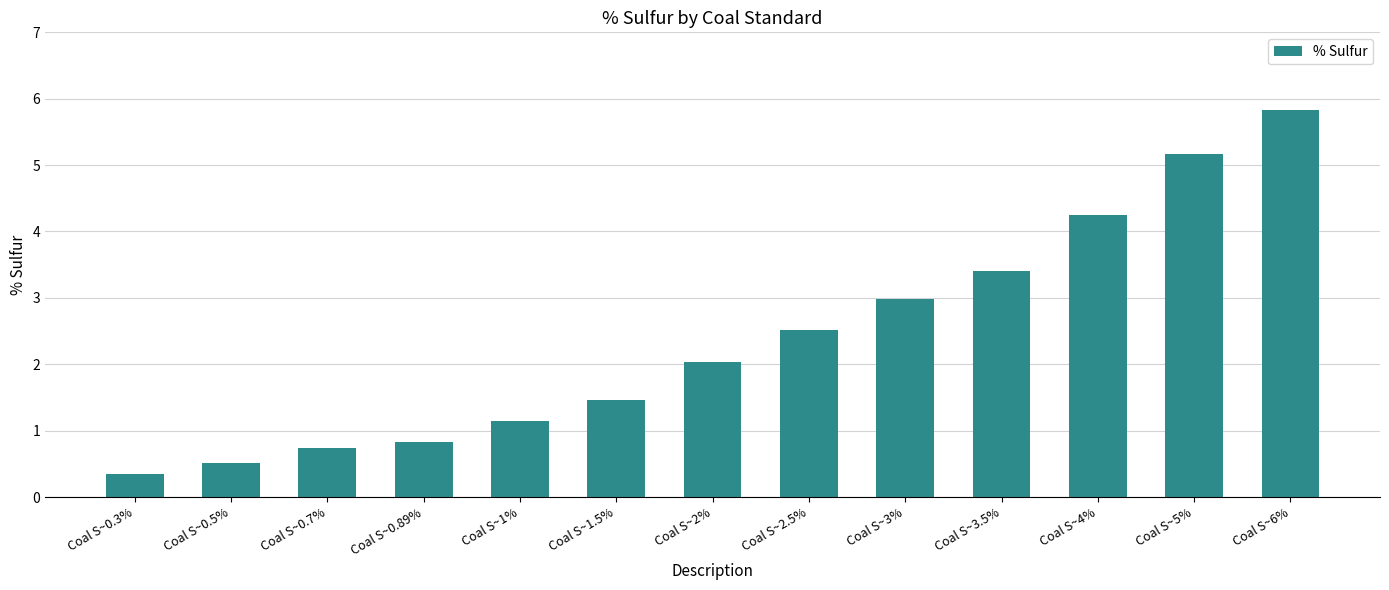

What is the change in value from Coal S~1.5% to Coal S~5%?

+3.7